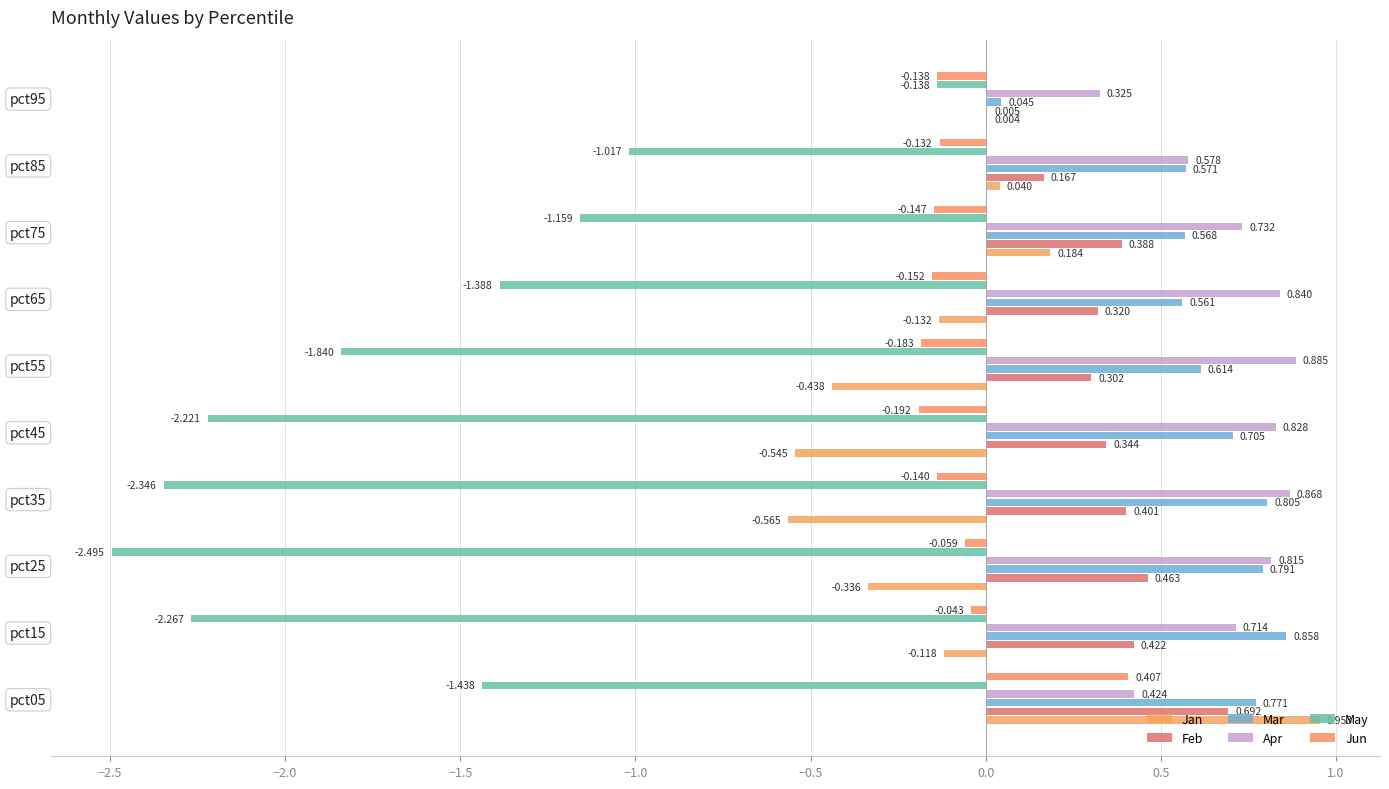

What are all the series names shown in the legend?

Jan, Feb, Mar, Apr, May, Jun